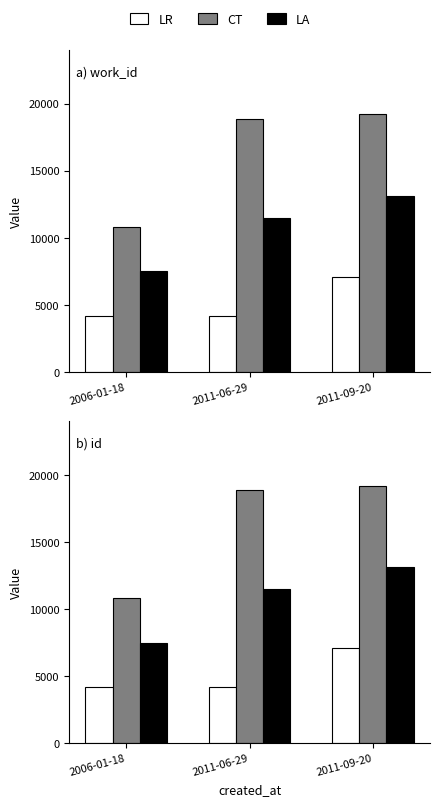

Which category has the lowest value across all series?

2011-06-29